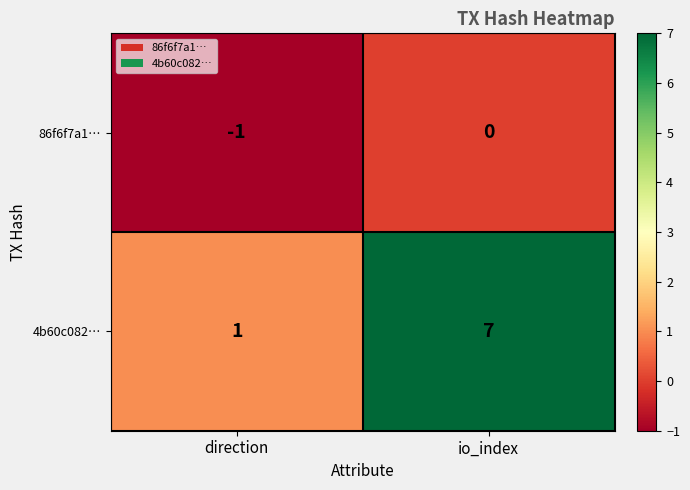

At which label does 86f6f7a1… reach its peak?

io_index